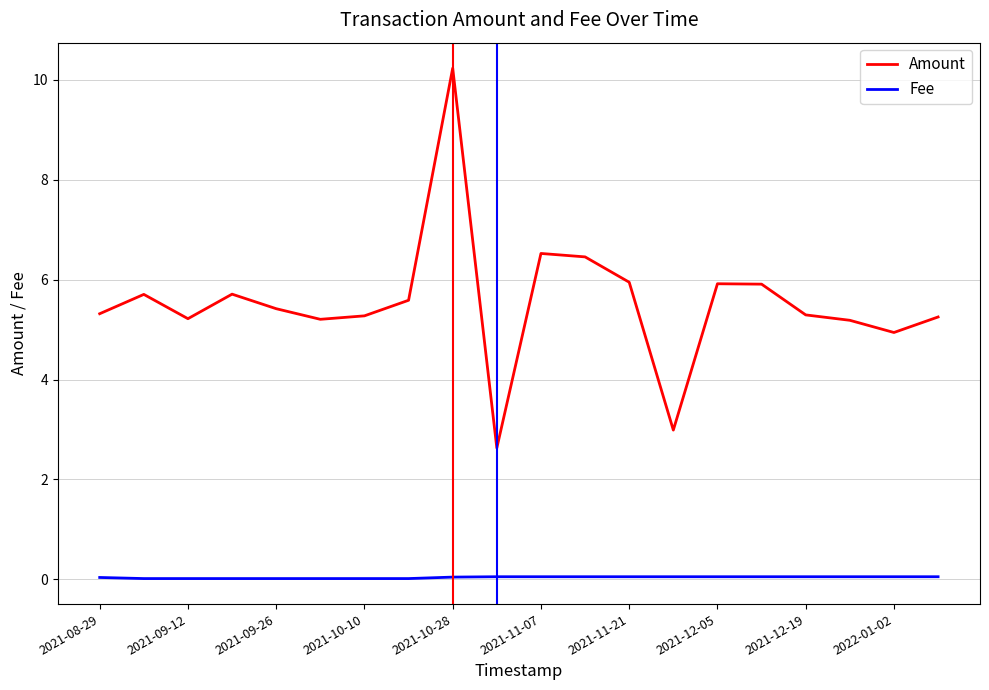

How many values in the Amount series are below 5?

3